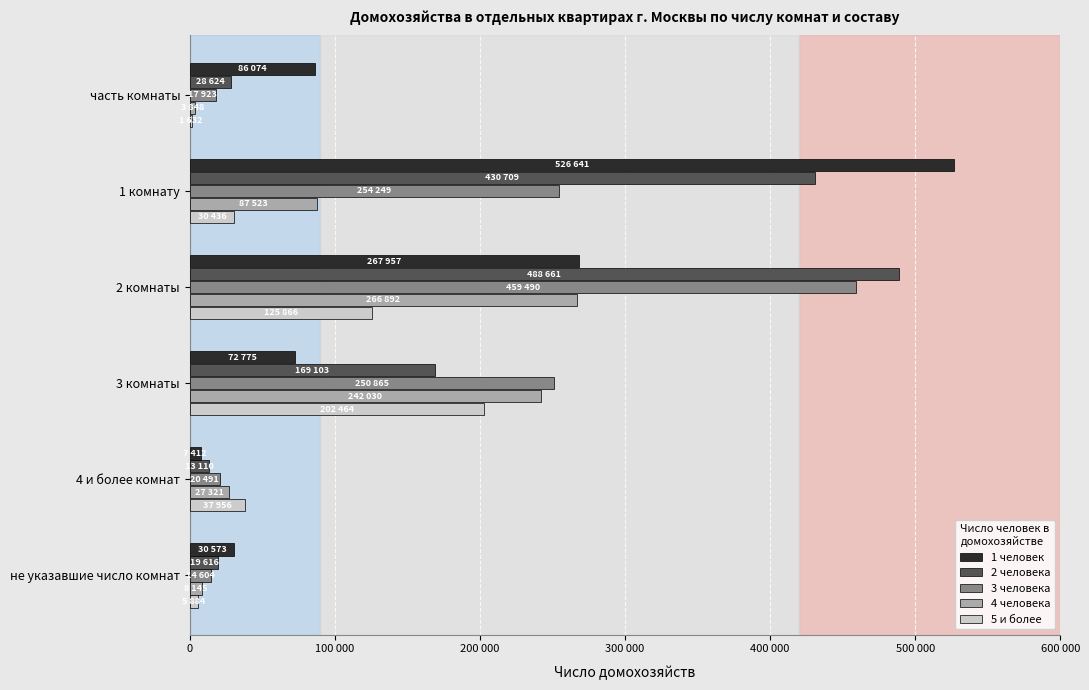

What are all the series names shown in the legend?

1 человек, 2 человека, 3 человека, 4 человека, 5 и более